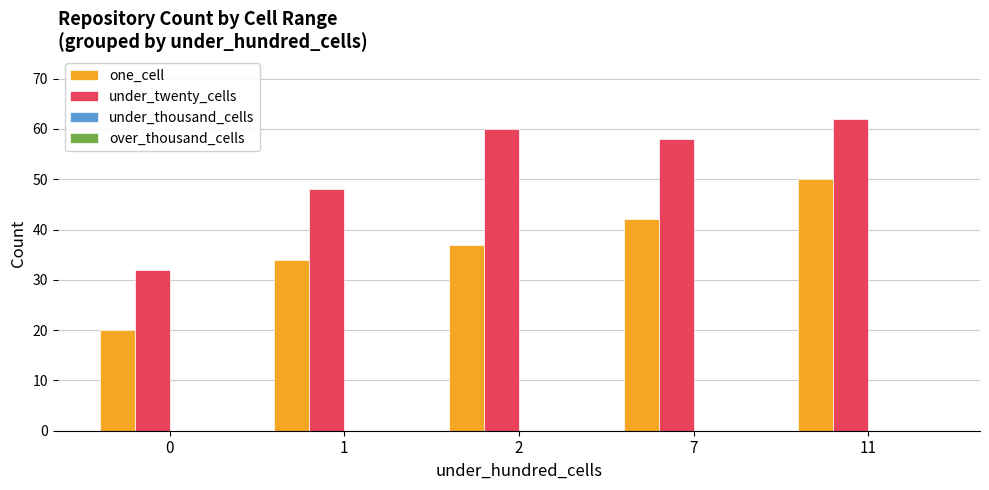

What is the difference between the maximum and second lowest values in the under_twenty_cells series?

14